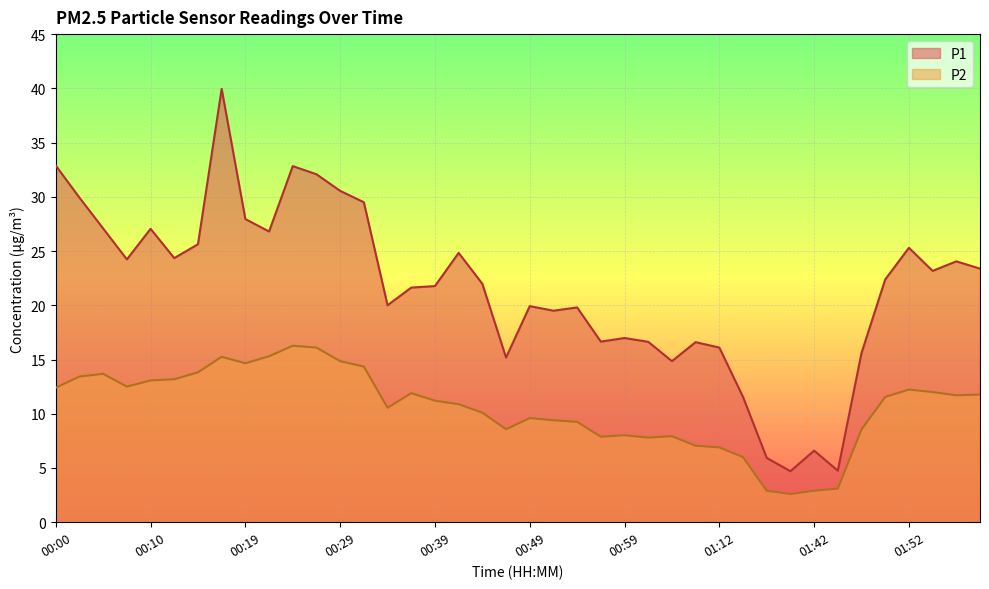

What is the label of the 20th point from the left?

00:46